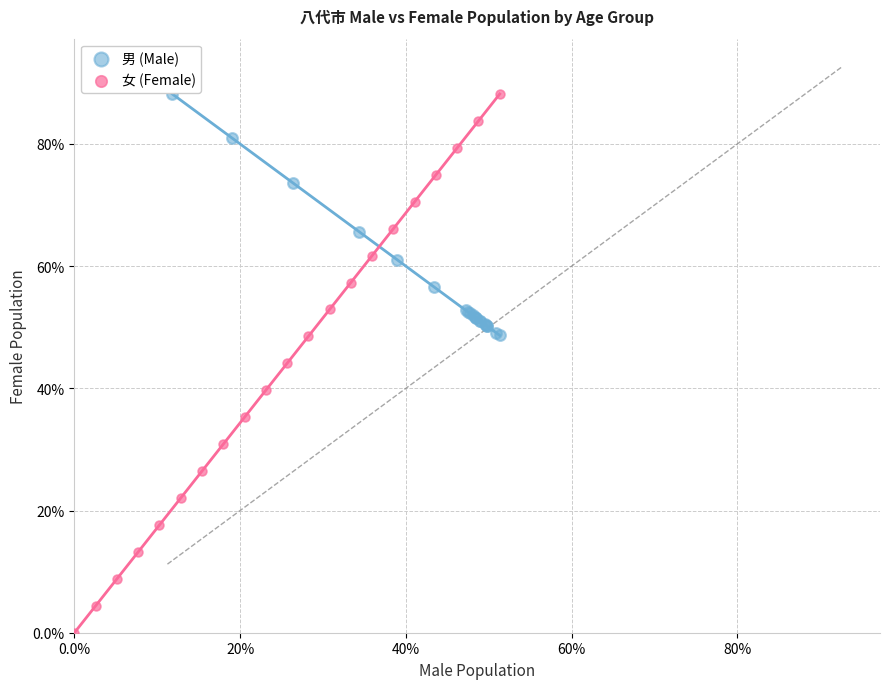

What are all the series names shown in the legend?

男 (Male), 女 (Female)